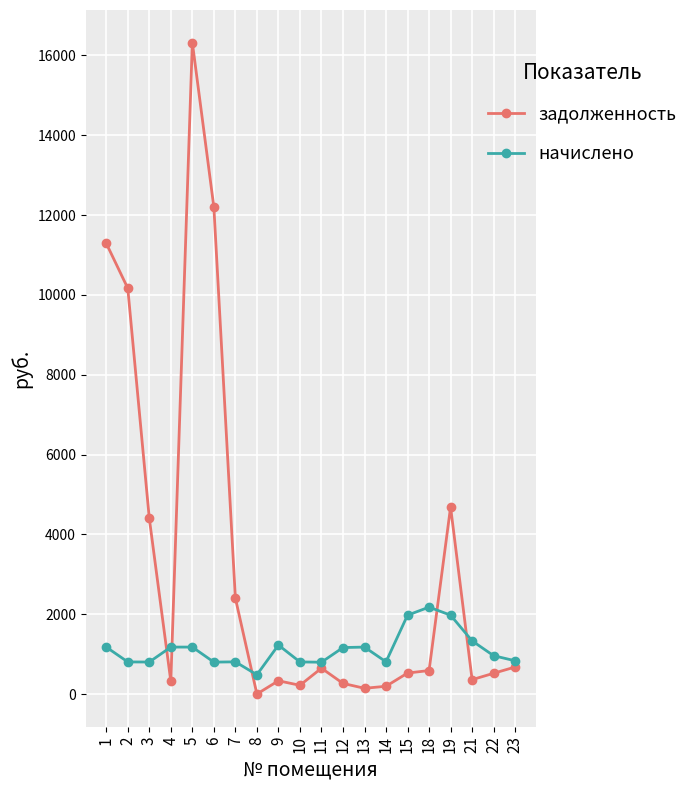

What is the difference between the highest and lowest values at 5?

15144.0